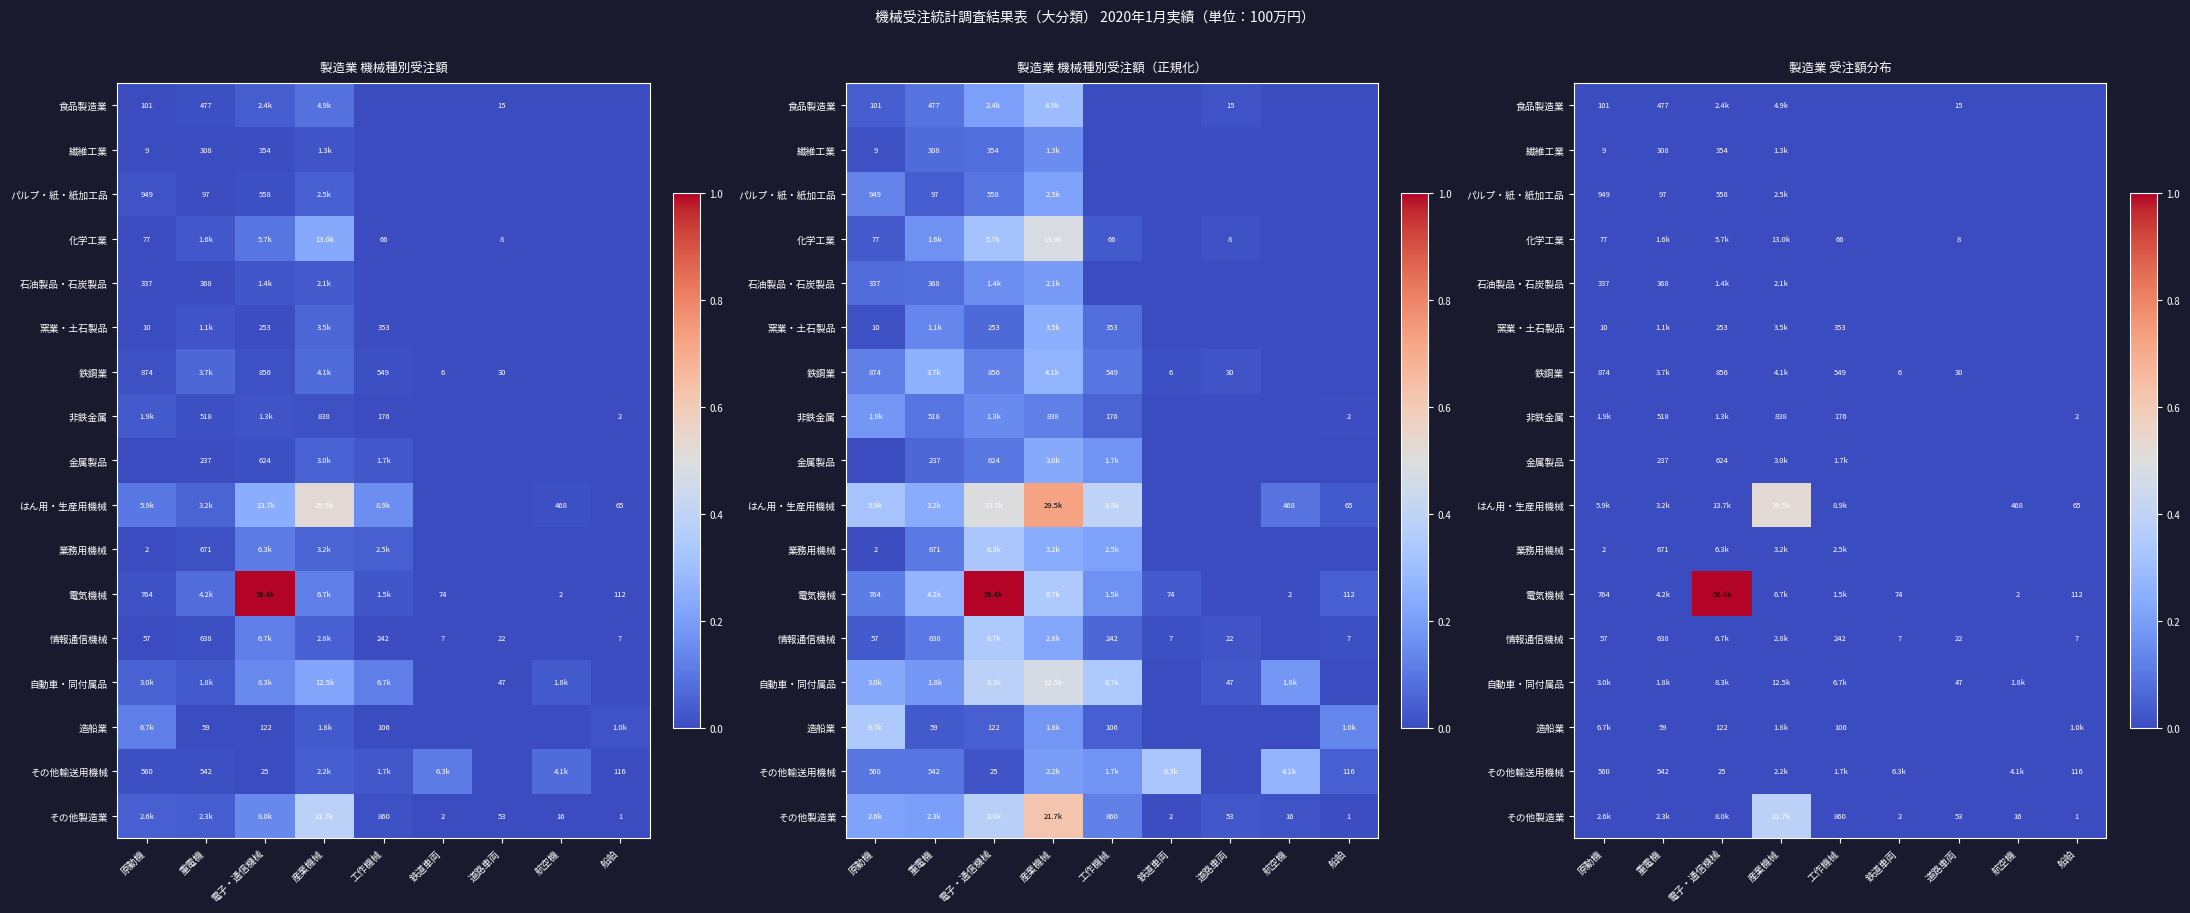

At which category does the chart reach its peak across all series?

電子・通信機械